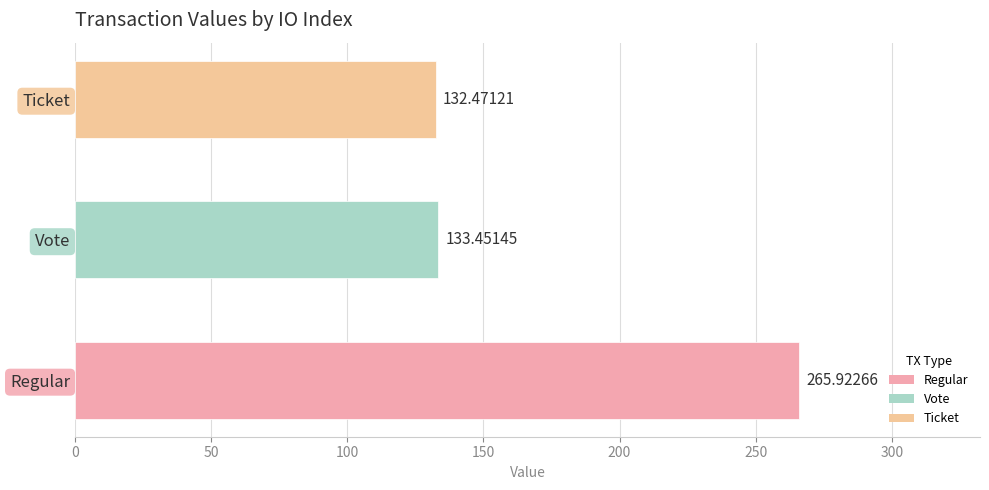

What is the sum of the values at Vote and Ticket?

265.9